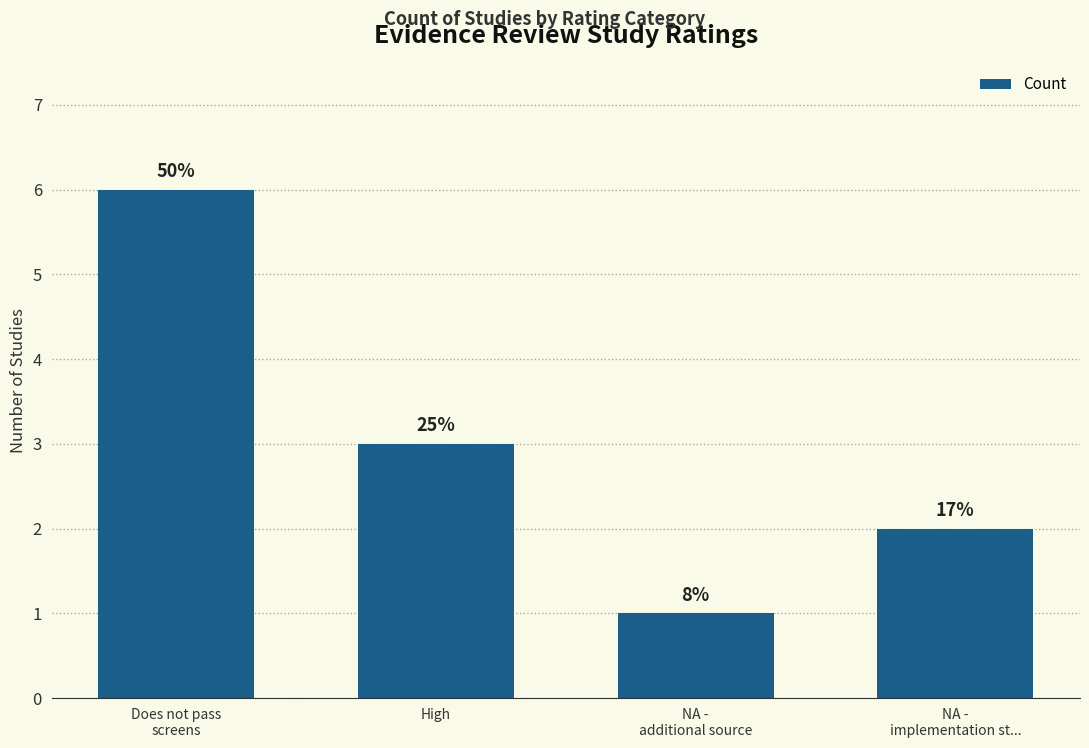

Are the bars grouped side by side (vs. stacked)?

No